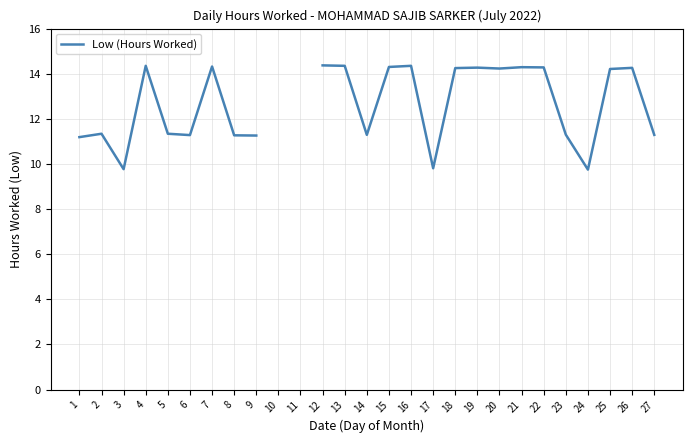

How many lines are shown in the chart?

1